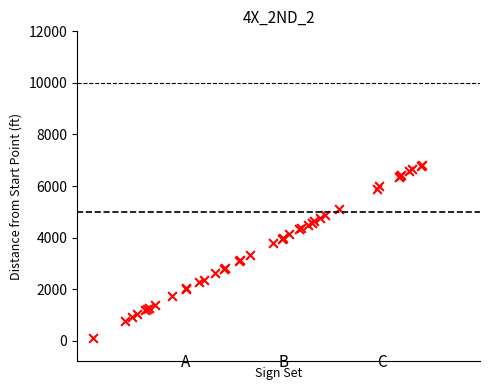

What Y value in the scatter plot is closest to 3478?

3313.3